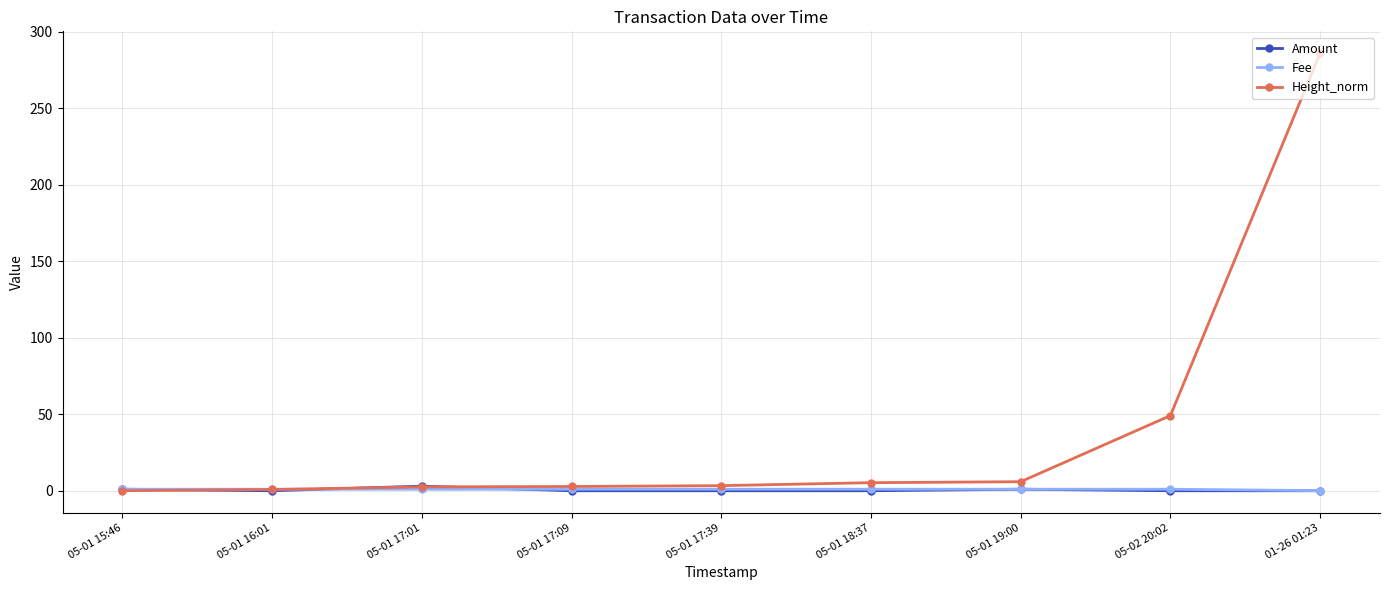

What is the label of the 9th point from the left?

01-26 01:23